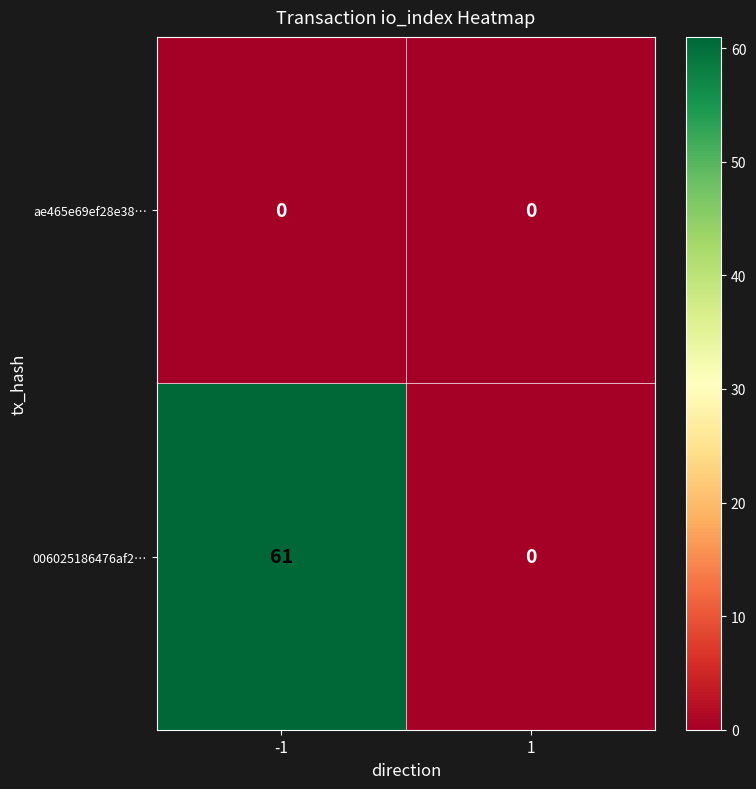

True or false: 006025186476af2… has a value of 41 at 1.

False